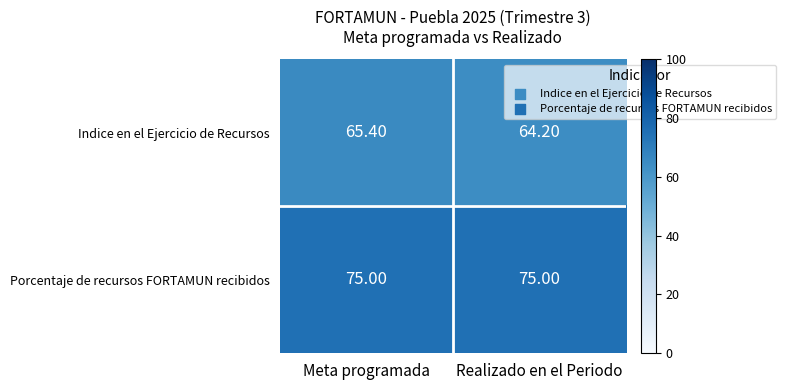

Which category has the highest value in the Indice en el Ejercicio de Recursos series?

Meta programada